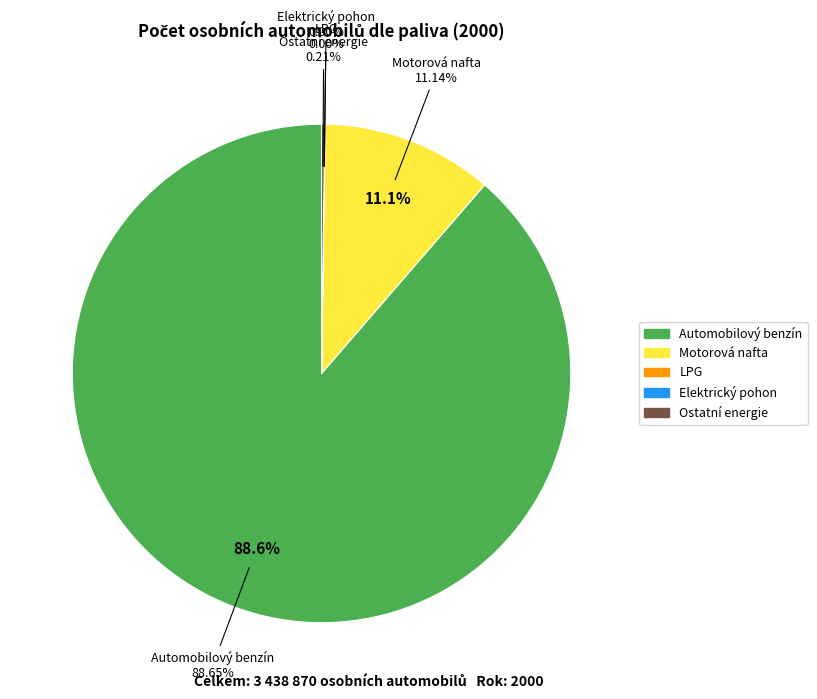

Is it true that Ostatní energie is 0% of the pie?

True